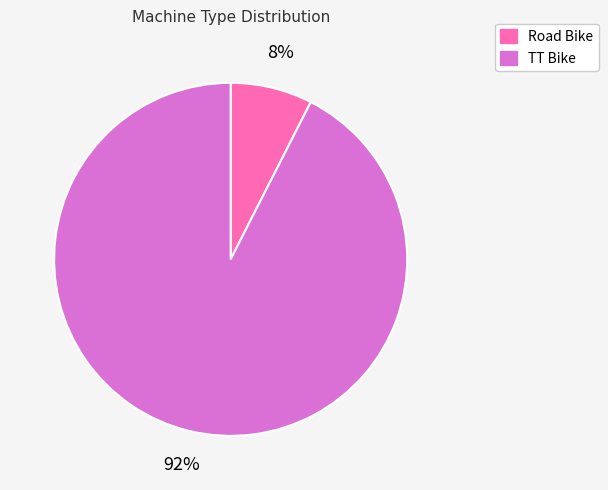

Is the sum of Road Bike and TT Bike greater than half?

Yes